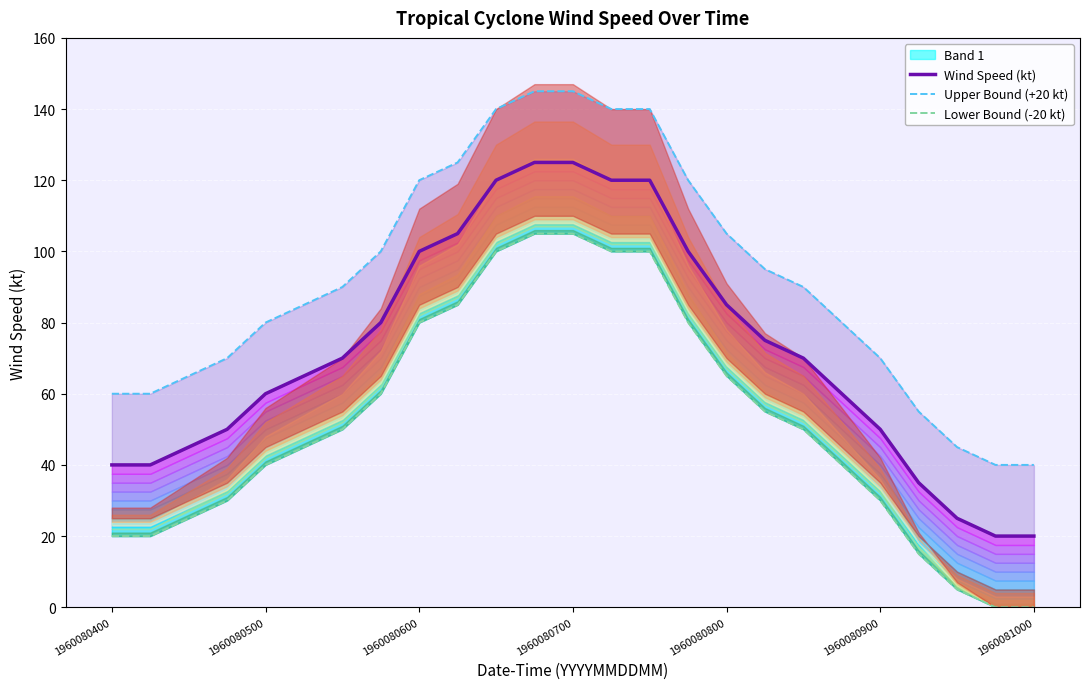

Which series has the largest total across all categories?

Upper Bound (+20 kt)